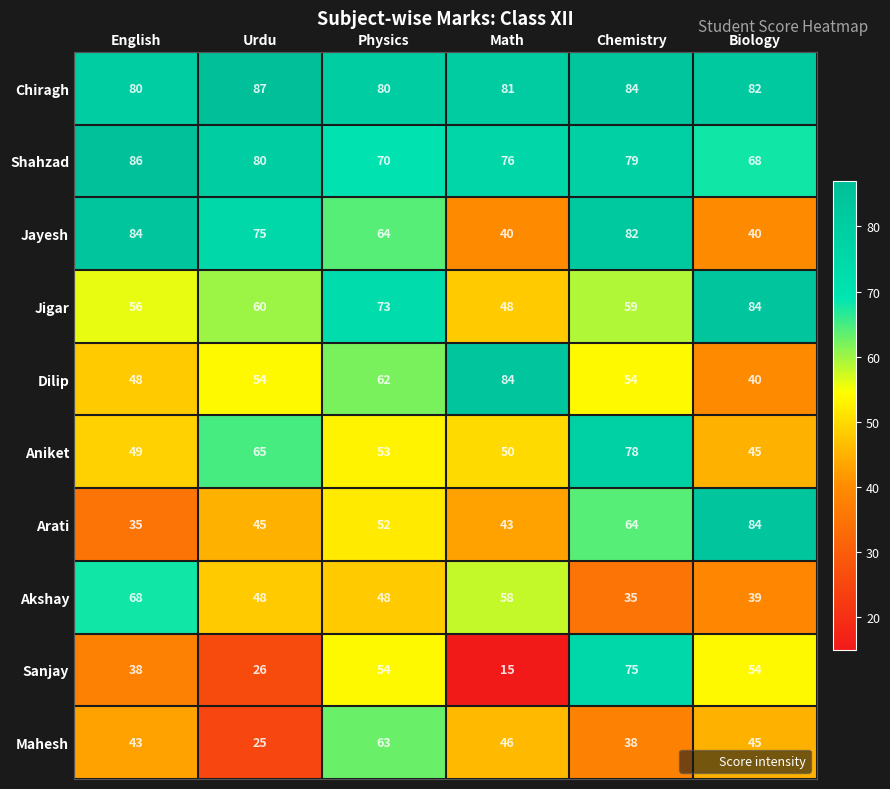

What is the smallest value displayed?

15